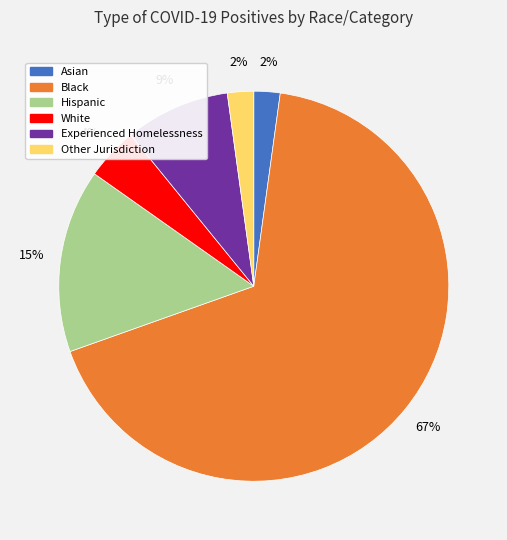

To the nearest percent, what is the average slice percentage?

17%